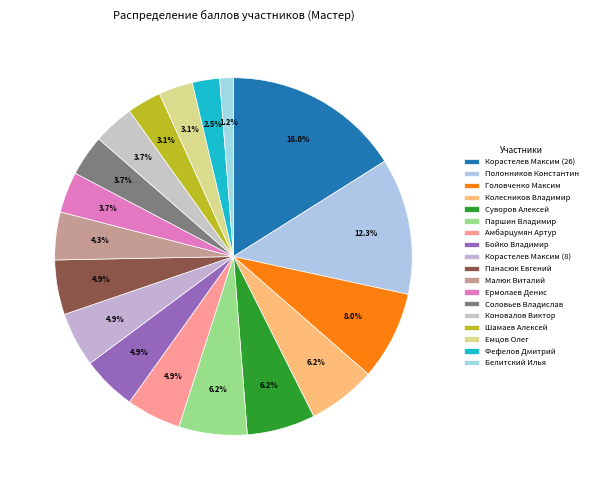

Is there a majority slice in this chart?

No